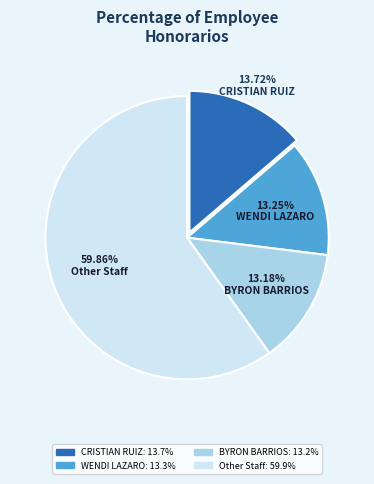

Is there a majority slice in this chart?

Yes